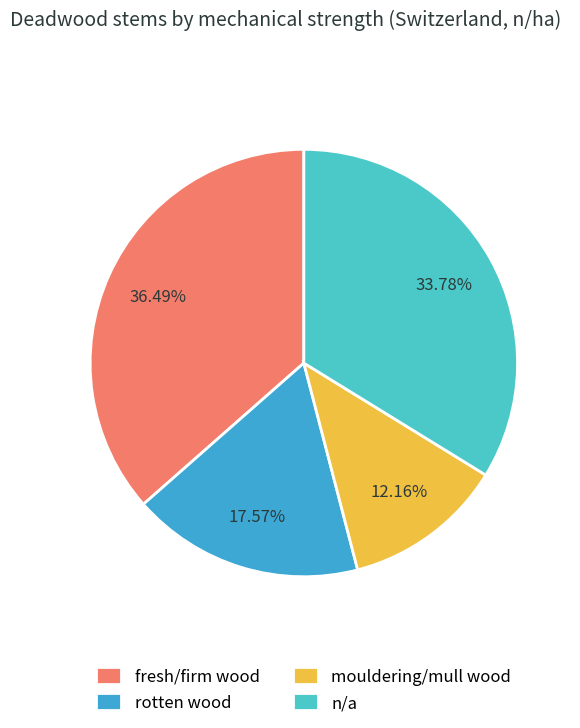

Does any single category account for the majority?

No